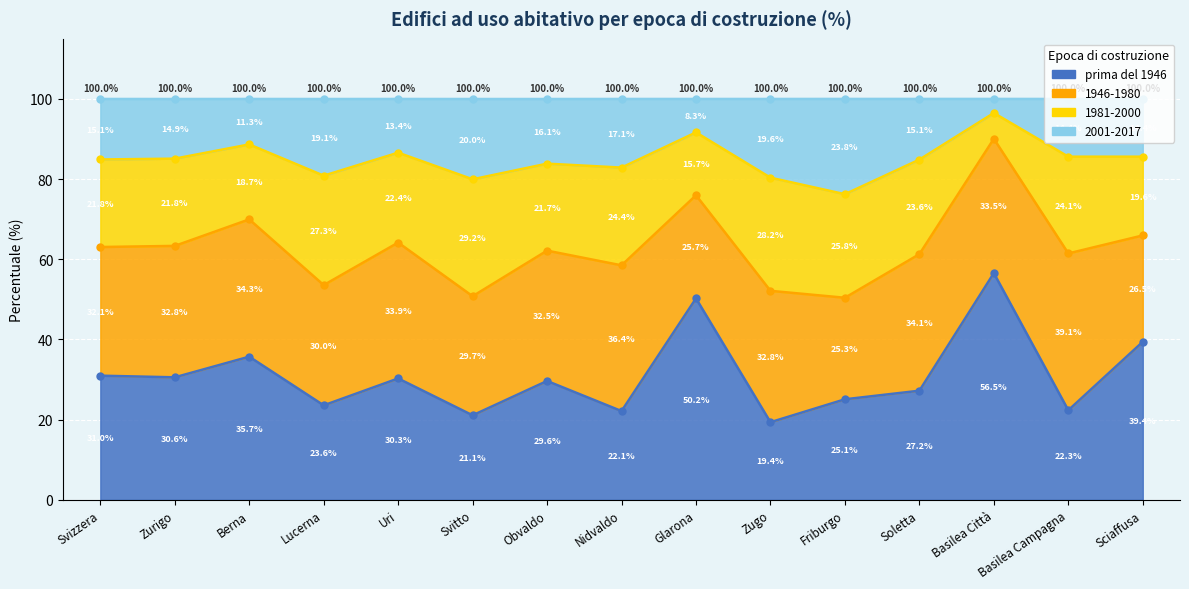

The 1981-2000 series shows 70.0 at Berna. True or false?

True